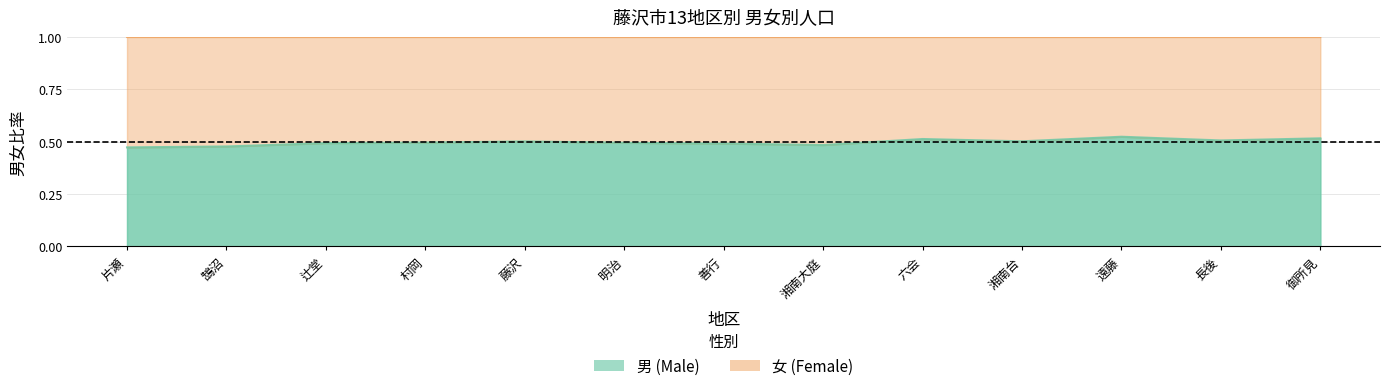

Which has a higher value, 長後 or 明治?

長後